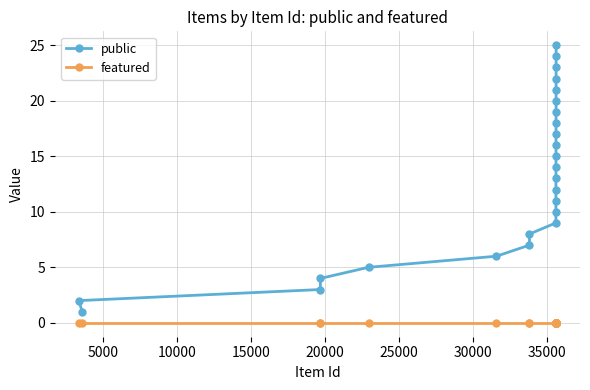

Which series has the widest spread of values?

public